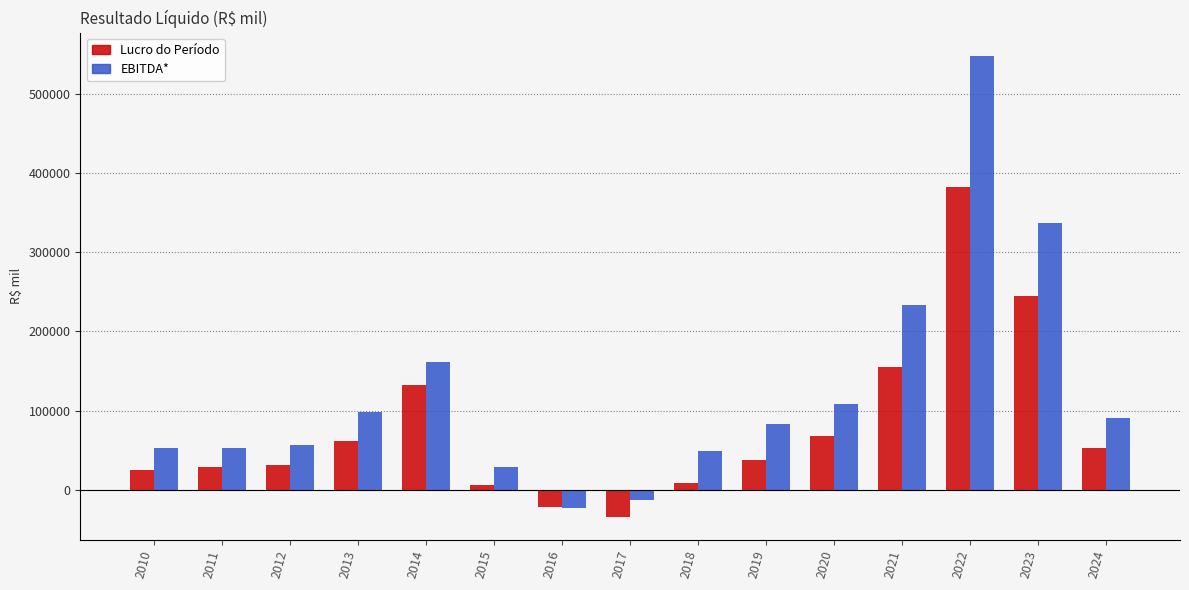

List the series in order of their overall mean, highest first.

EBITDA*, Lucro do Período